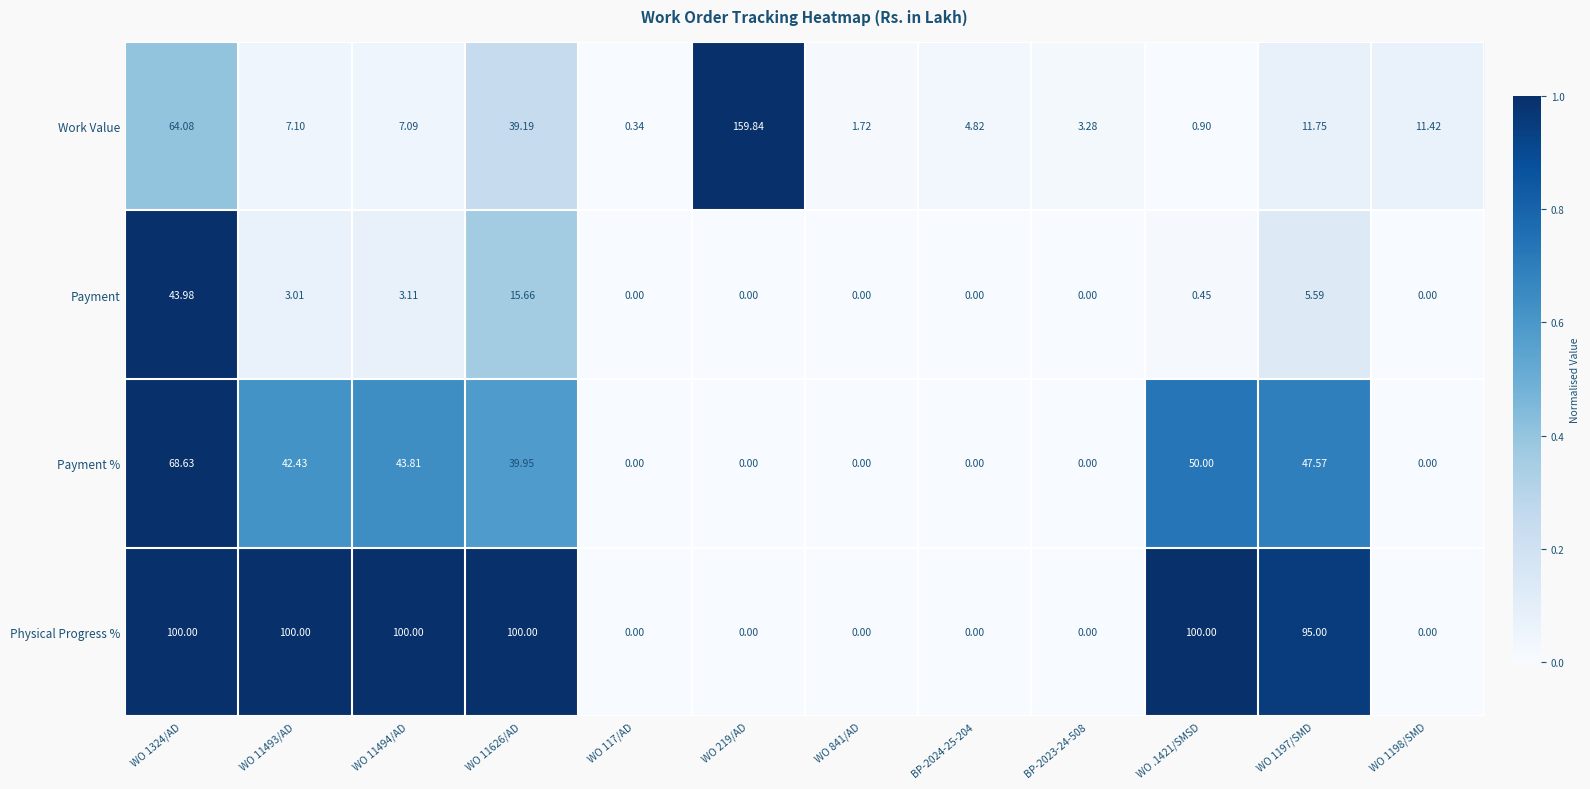

Rank the series by their maximum value, from highest to lowest.

Work Value, Physical Progress %, Payment %, Payment